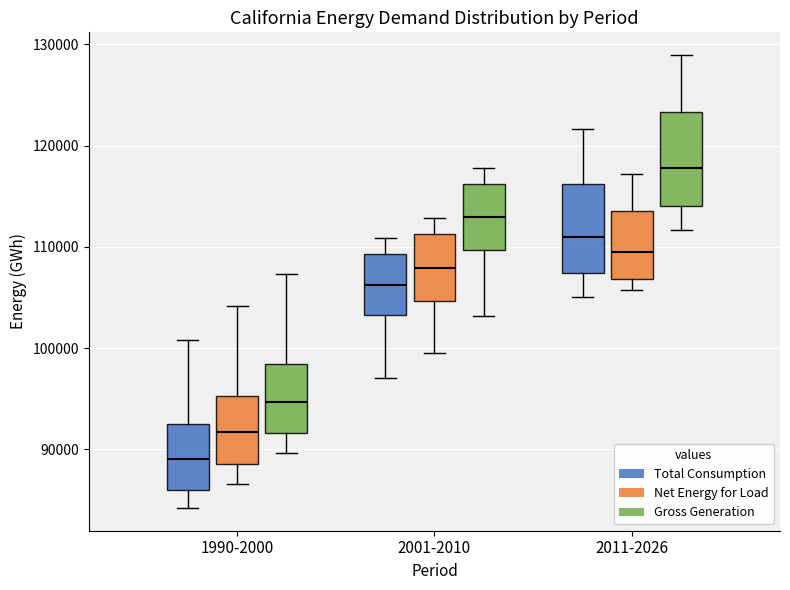

Which box has the lowest median line?

1990-2000 (Total Consumption)